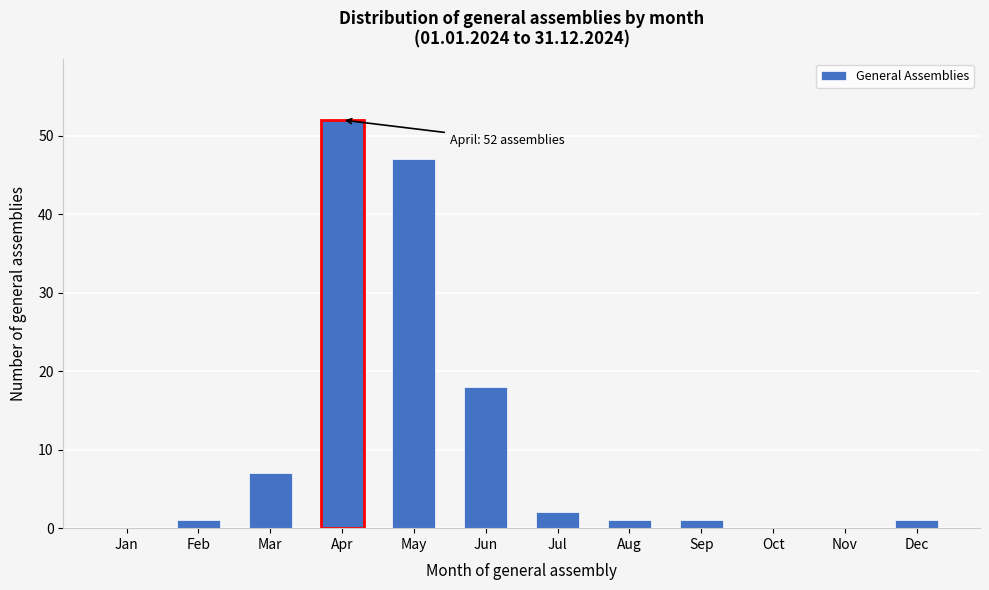

Reading right to left, list all the values displayed in this chart.

Dec=1	Nov=0	Oct=0	Sep=1	Aug=1	Jul=2	Jun=18	May=47	Apr=52	Mar=7	Feb=1	Jan=0